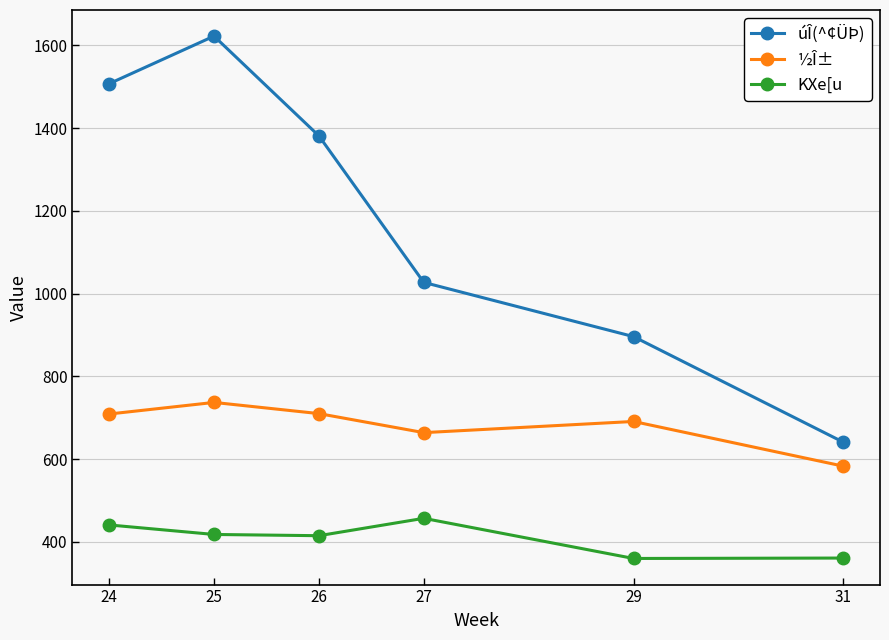

At 25, list the series in order from smallest to largest.

KXe[u, ½Î±, úÎ(^¢ÜÞ)